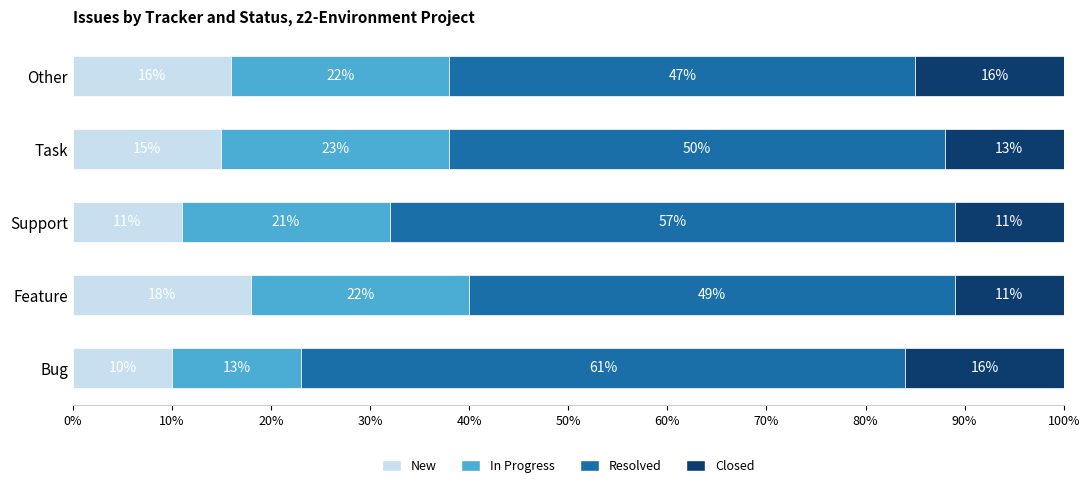

What is the highest value of the New series?

18